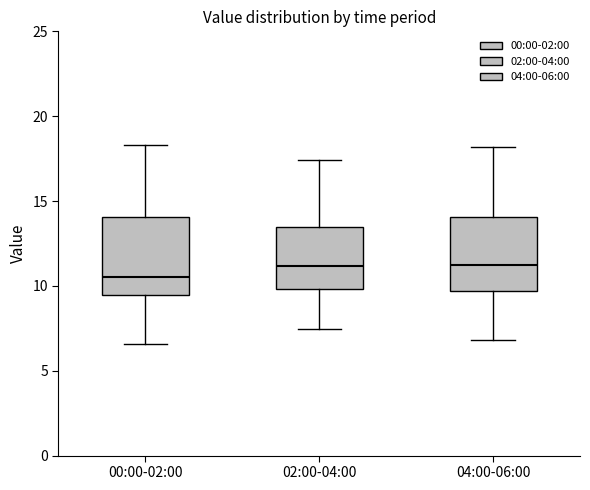

Reading left to right, transcribe this box plot: for each box, give where its median line is, the range the box spans, and where its two whiskers end, as read against the y-axis. The values are not printed on the chart, so give them approximately, as read against the axis.

00:00-02:00: median 10.5, box 9.5 to 14.0, whiskers 6.5 to 18.5
02:00-04:00: median 11.0, box 10.0 to 13.5, whiskers 7.5 to 17.5
04:00-06:00: median 11.5, box 9.5 to 14.0, whiskers 7.0 to 18.0